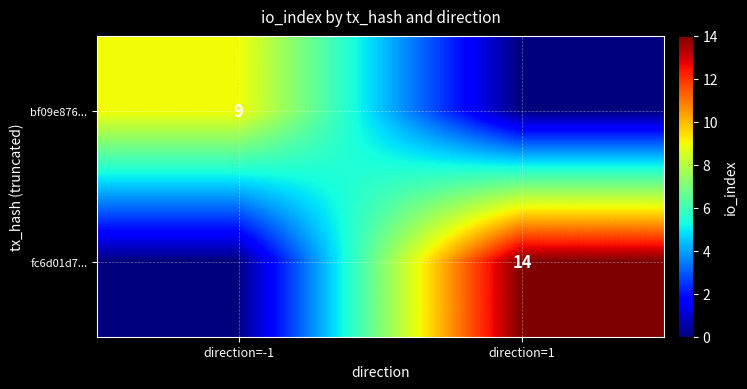

True or false: fc6d01d7... has a value of 14 at direction=1.

True